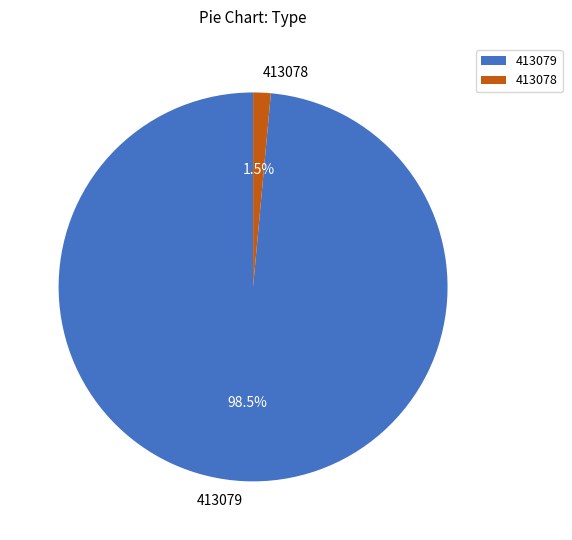

To the nearest percent, what is the average slice percentage?

50%